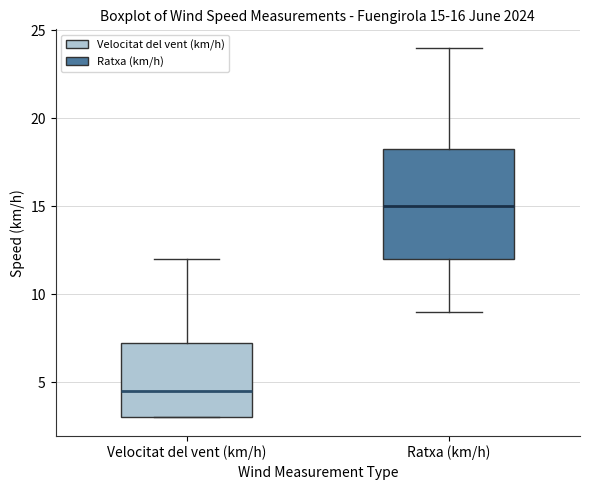

Which box's median line is the lowest?

Velocitat del vent (km/h)